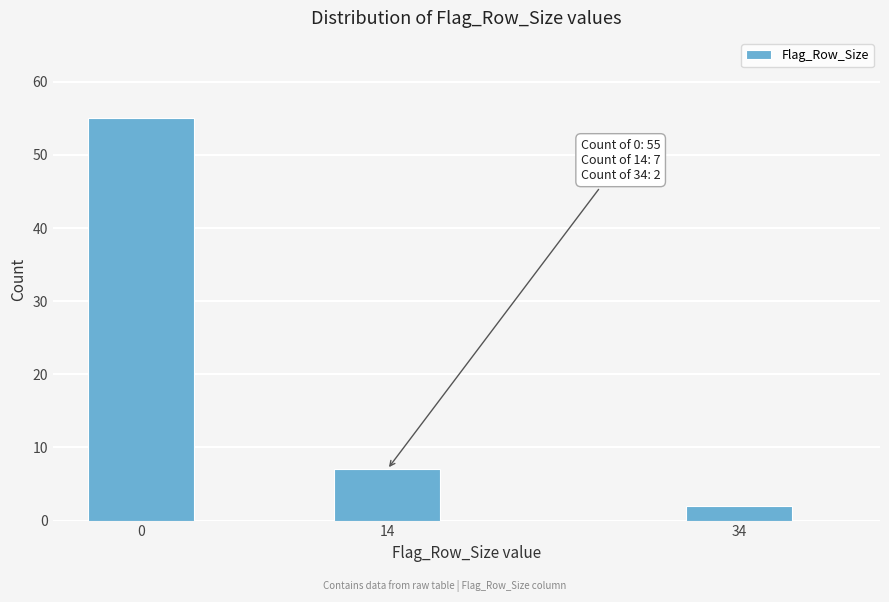

Reading left to right, list all the values displayed in this chart.

55	7	2